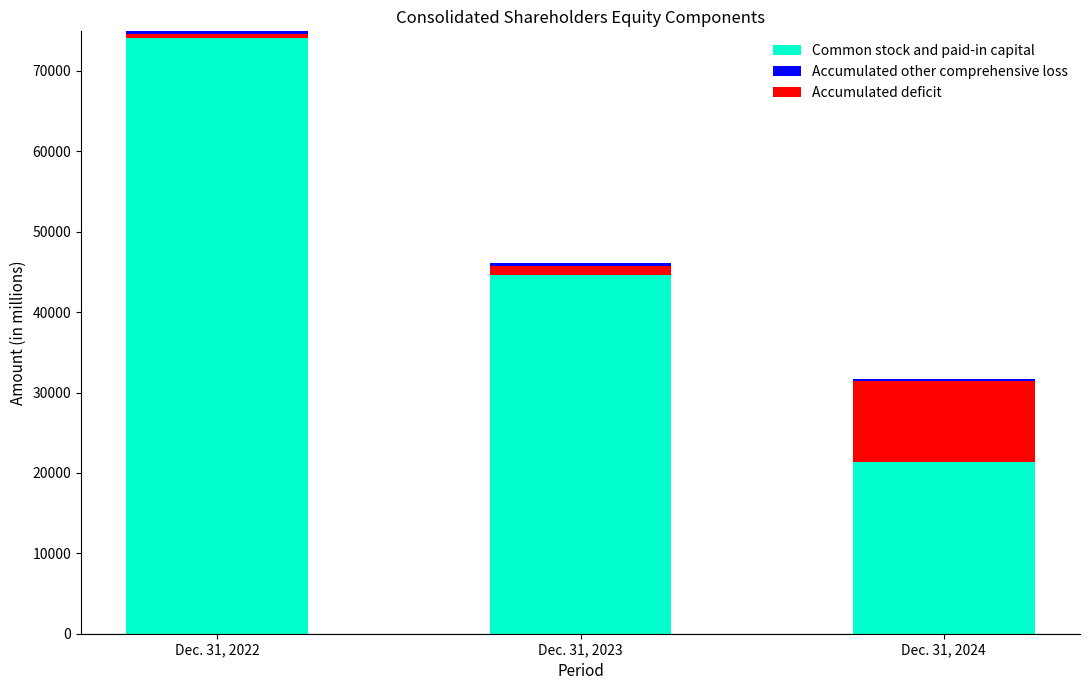

Which series has the largest total across all categories?

Common stock and paid-in capital